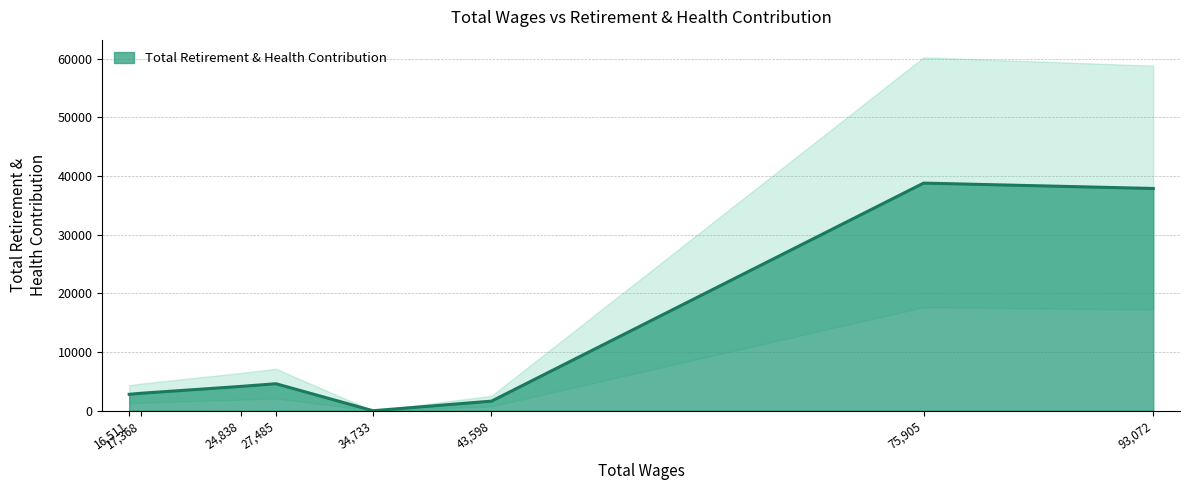

What is the difference between the maximum and minimum values?

38791